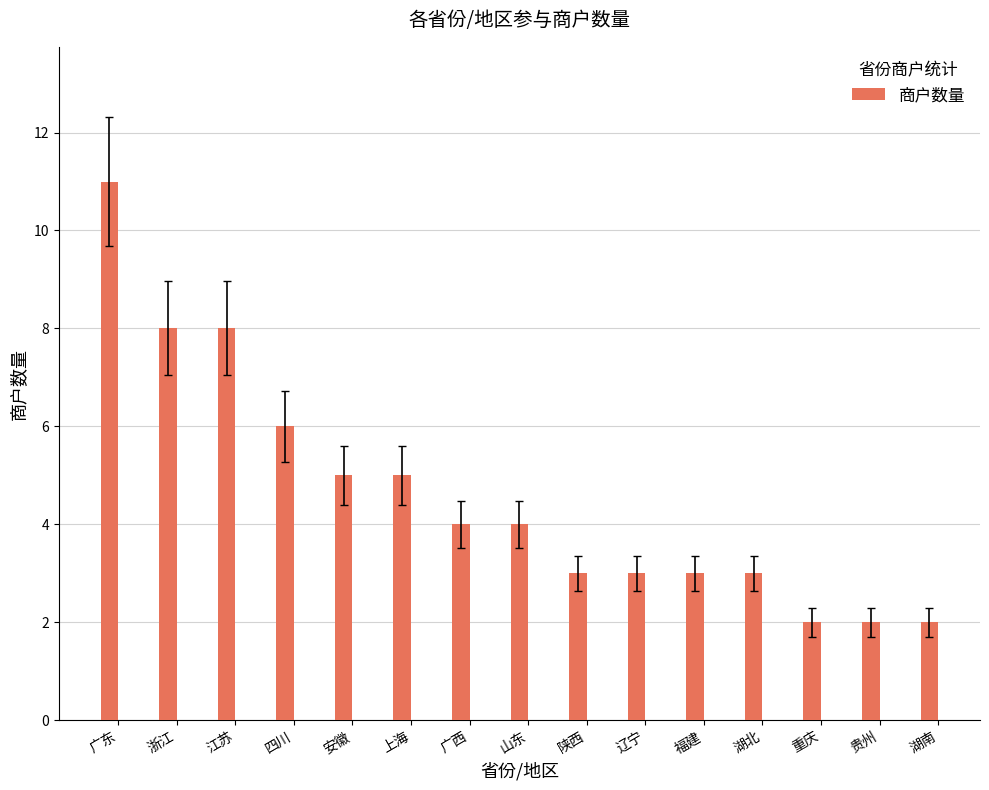

Reading right to left, what are all the values shown in this chart?

2	2	2	3	3	3	3	4	4	5	5	6	8	8	11